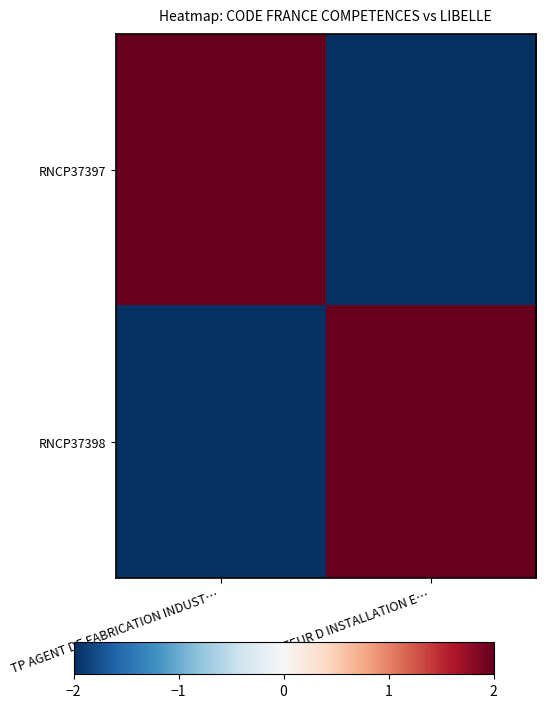

Count the number of data series in this chart.

2